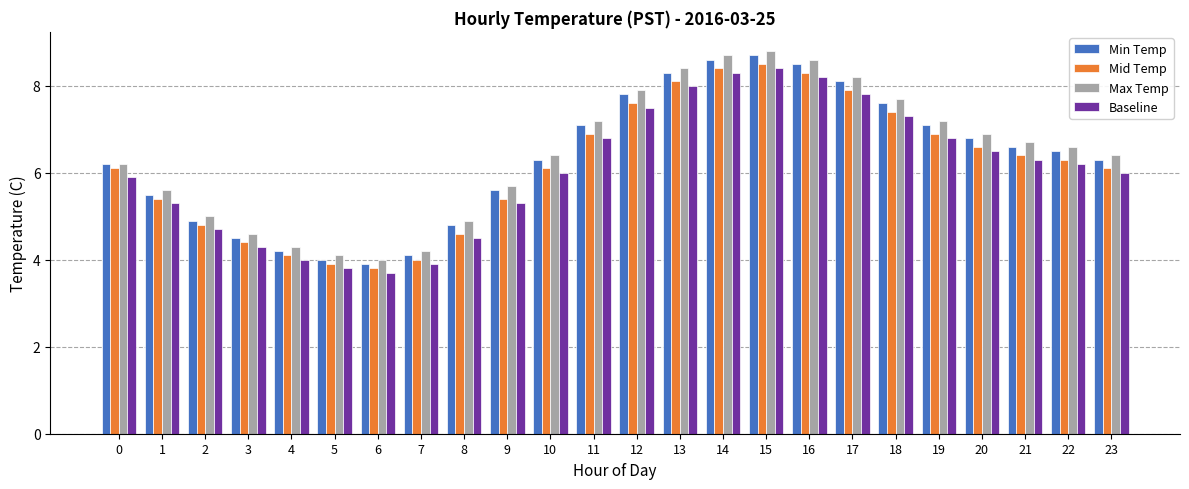

The Max Temp series shows 3.1 at 2. True or false?

False